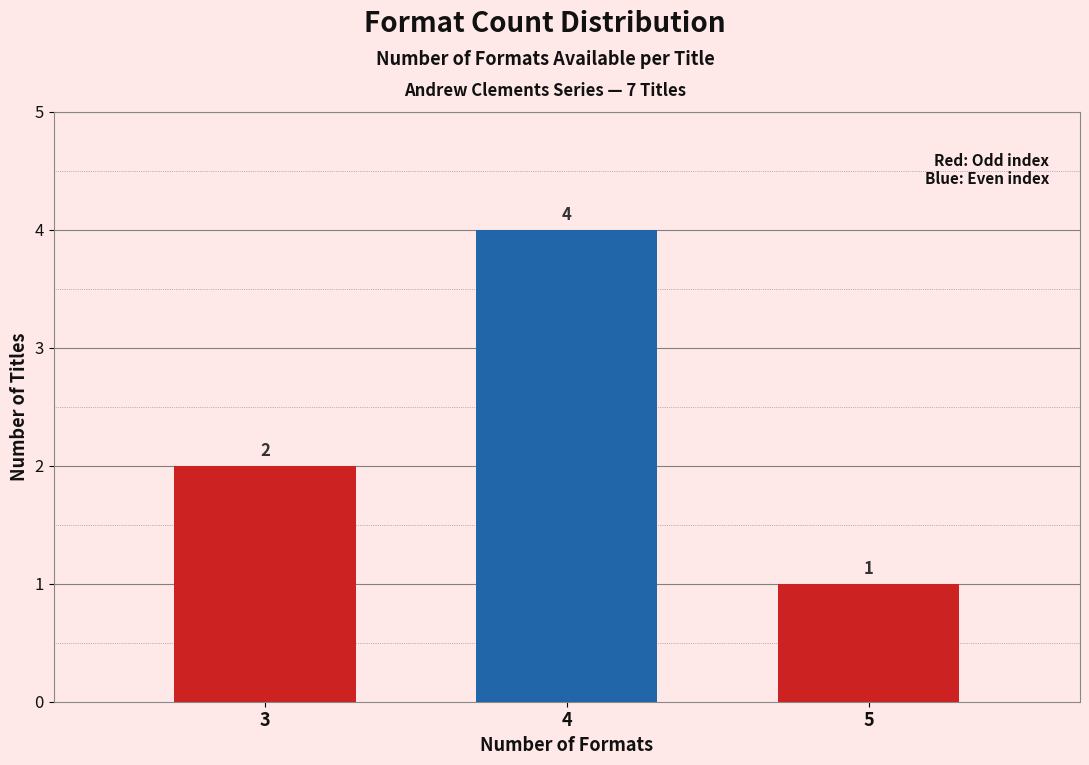

Reading left to right, list all the values displayed in this chart.

3=2	4=4	5=1